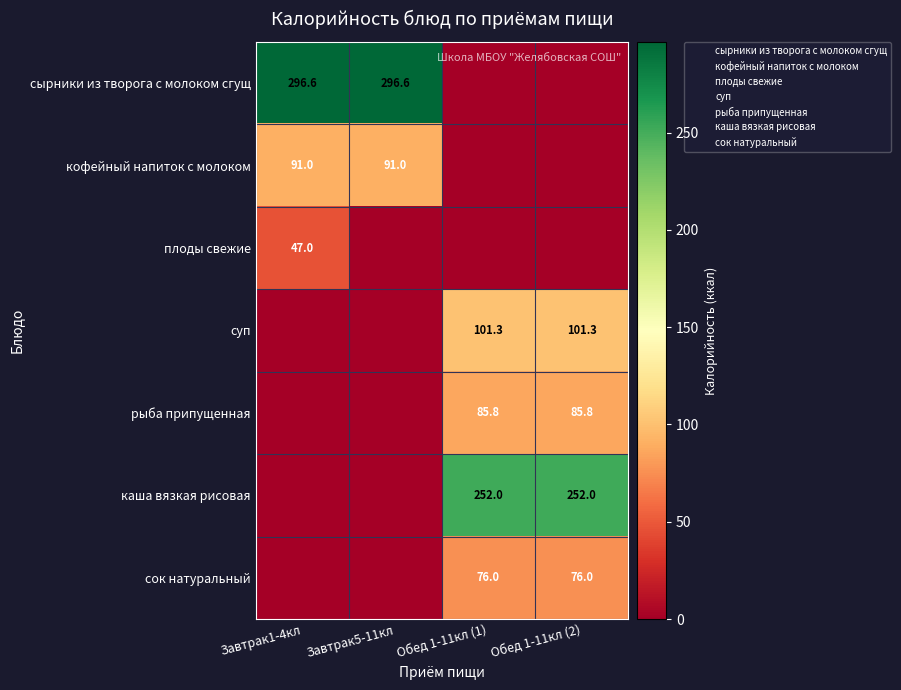

What is the difference between the maximum and minimum values in the кофейный напиток с молоком series?

91.0